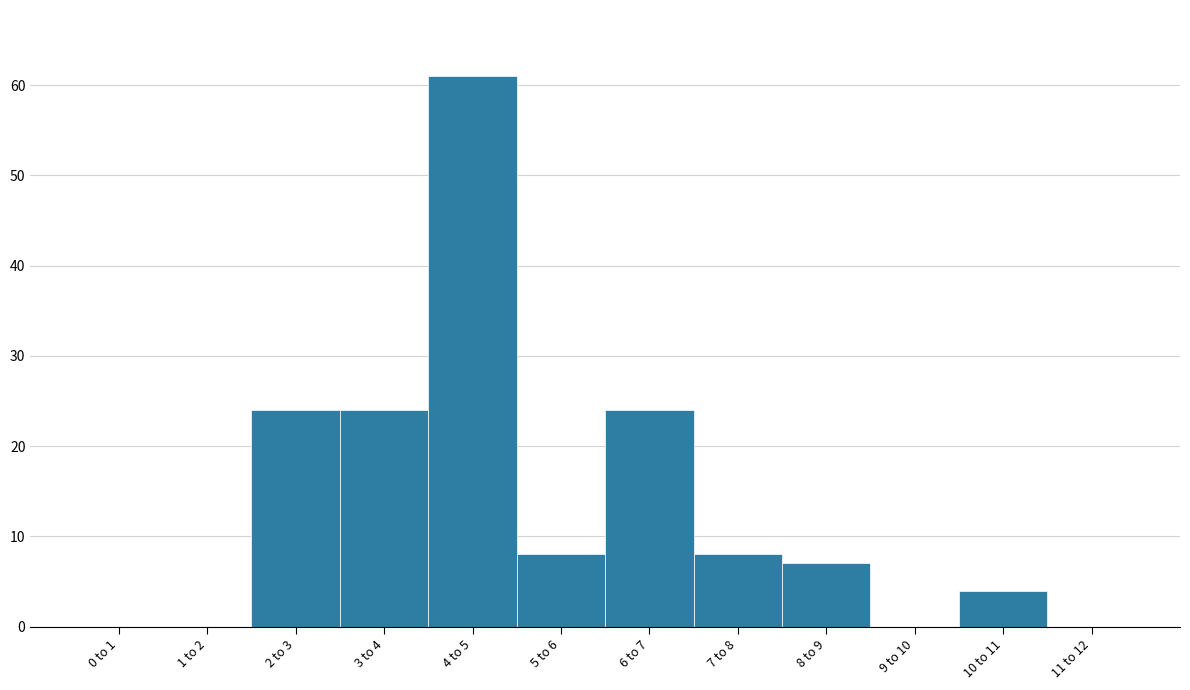

Reading left to right, transcribe all the data shown in this chart.

0 to 1=0	1 to 2=0	2 to 3=24	3 to 4=24	4 to 5=61	5 to 6=8	6 to 7=24	7 to 8=8	8 to 9=7	9 to 10=0	10 to 11=4	11 to 12=0